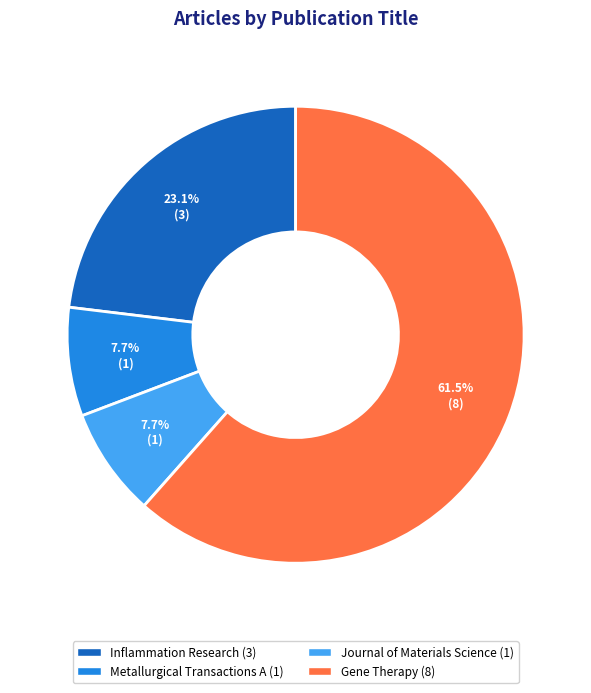

What is the total percentage of Journal of Materials Science and Inflammation Research?

30.8%